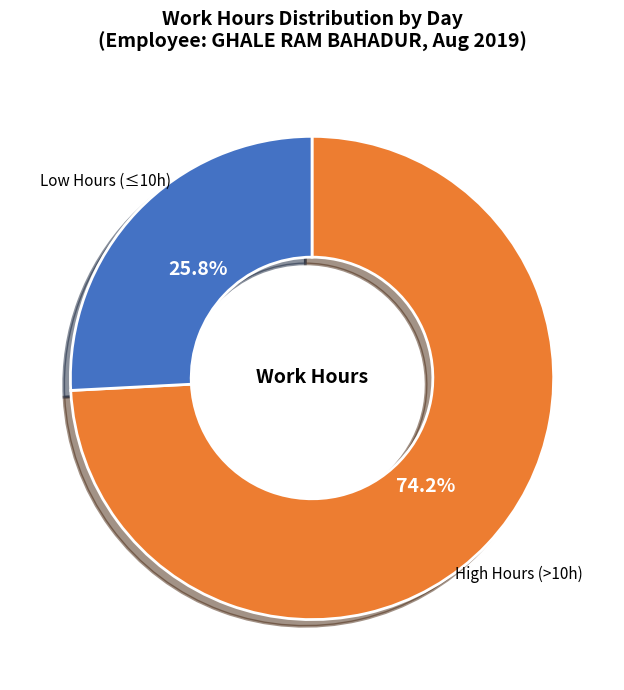

How many slices are in this pie chart?

2